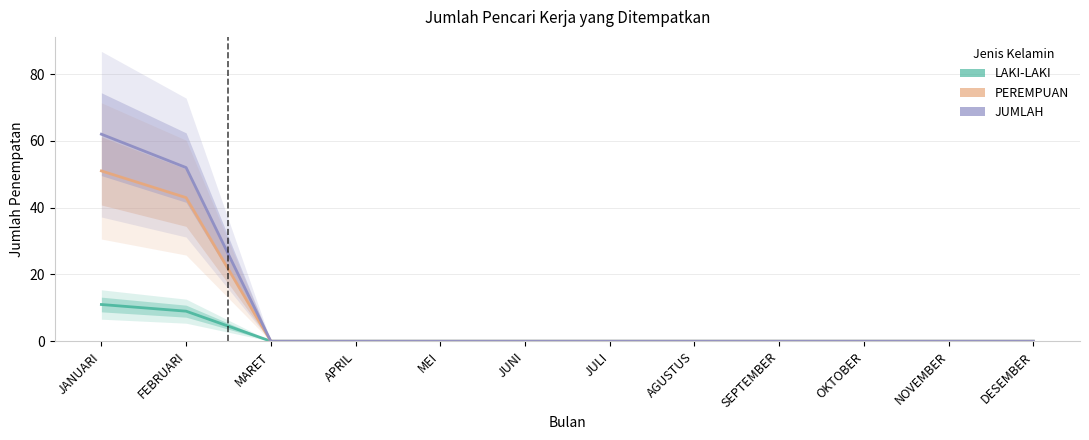

Which series has the largest total across all categories?

JUMLAH